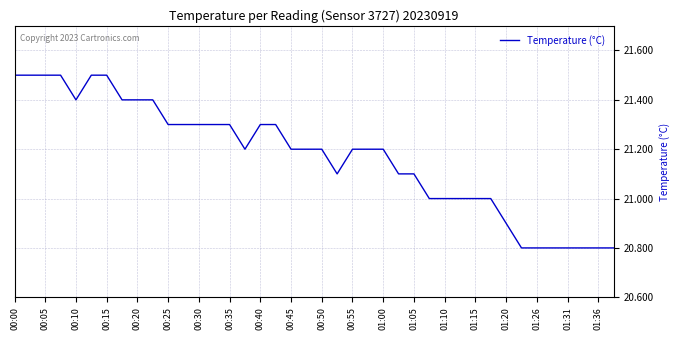

What is the minimum value shown in the chart?

20.8